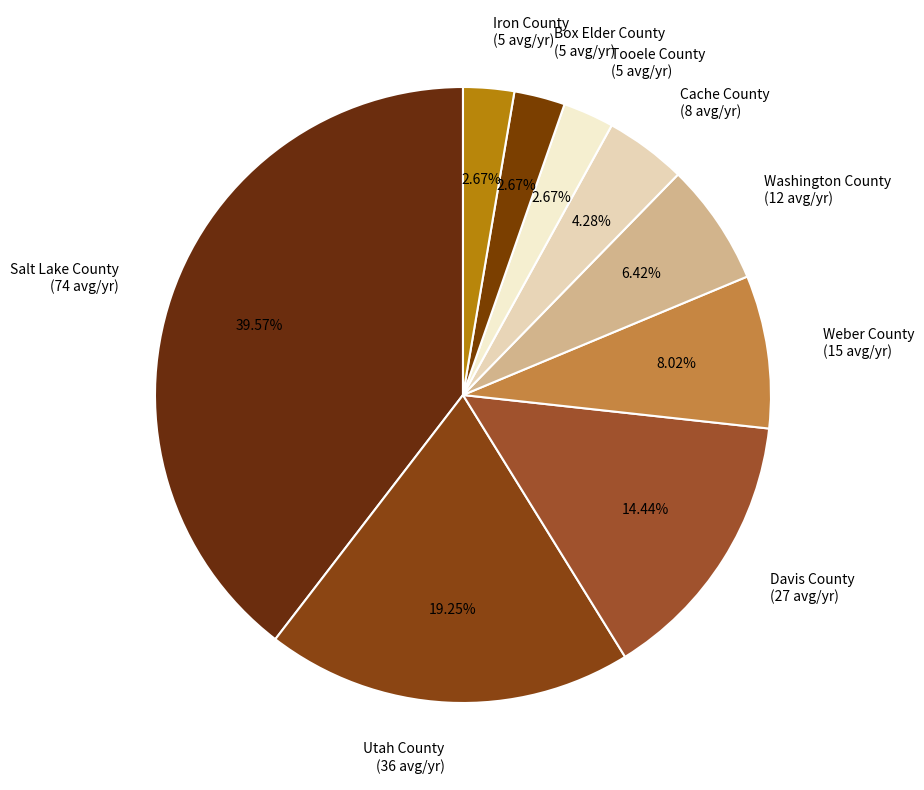

Is it true that Cache County is 18% of the pie?

False